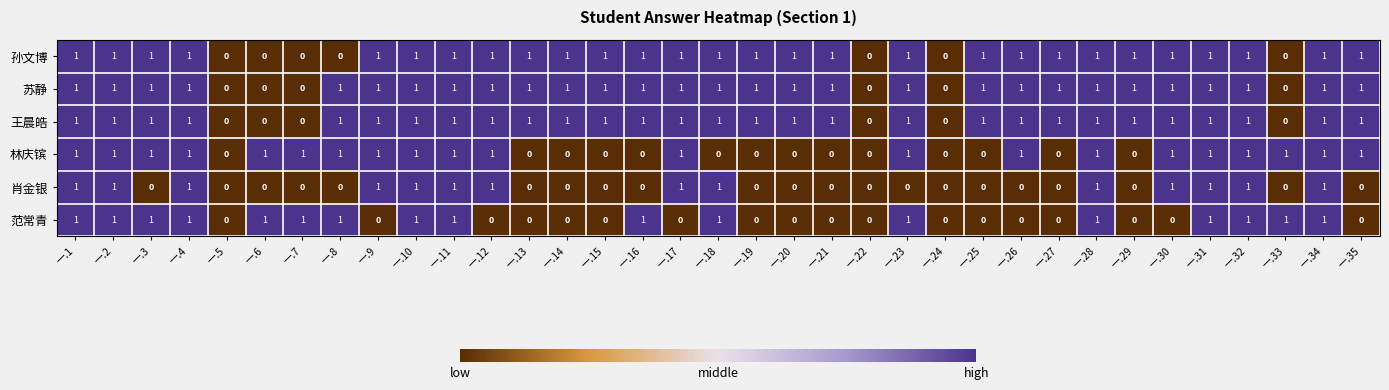

What is the sum of all 范常青 values?

17